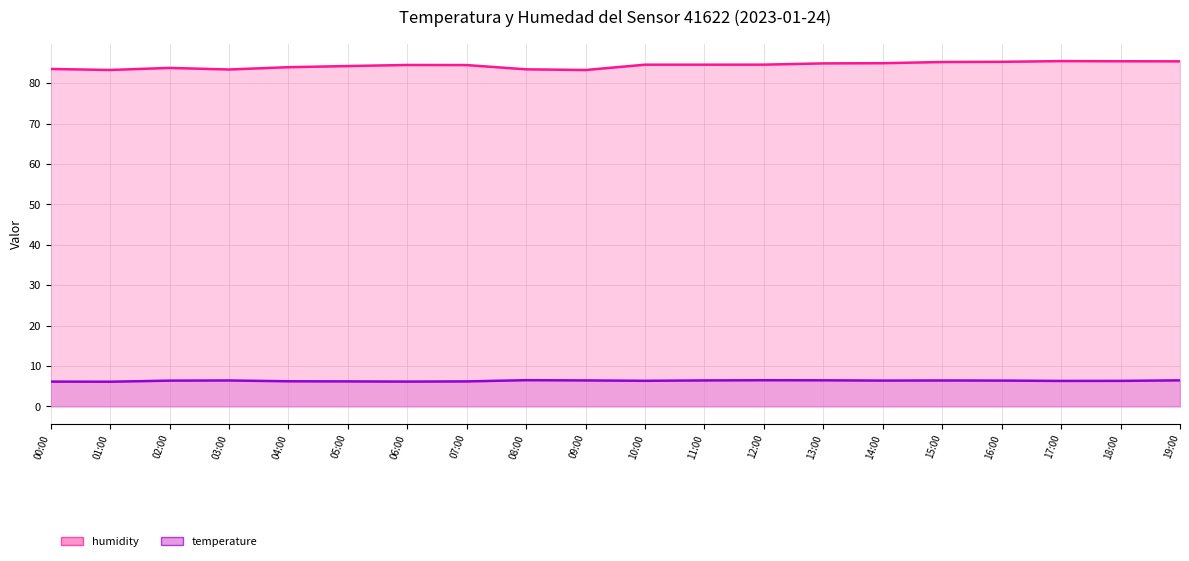

What is the value of the temperature point at the 10th from the left?

6.4